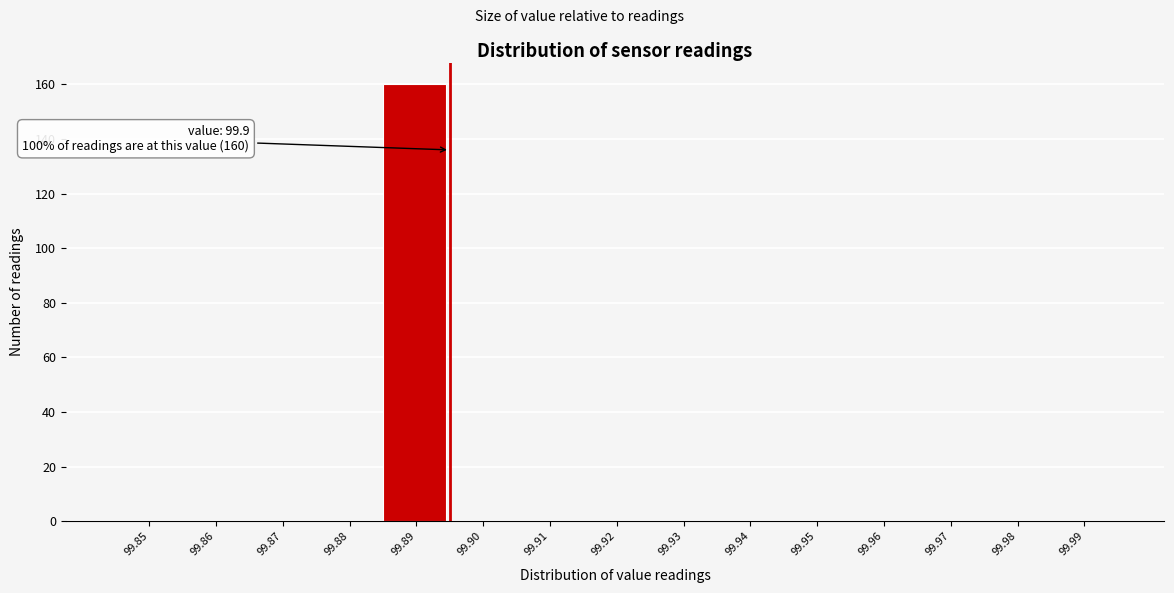

Reading right to left, transcribe all the data shown in this chart.

99.99=0	99.98=0	99.97=0	99.96=0	99.95=0	99.94=0	99.93=0	99.92=0	99.91=0	99.90=0	99.89=160	99.88=0	99.87=0	99.86=0	99.85=0